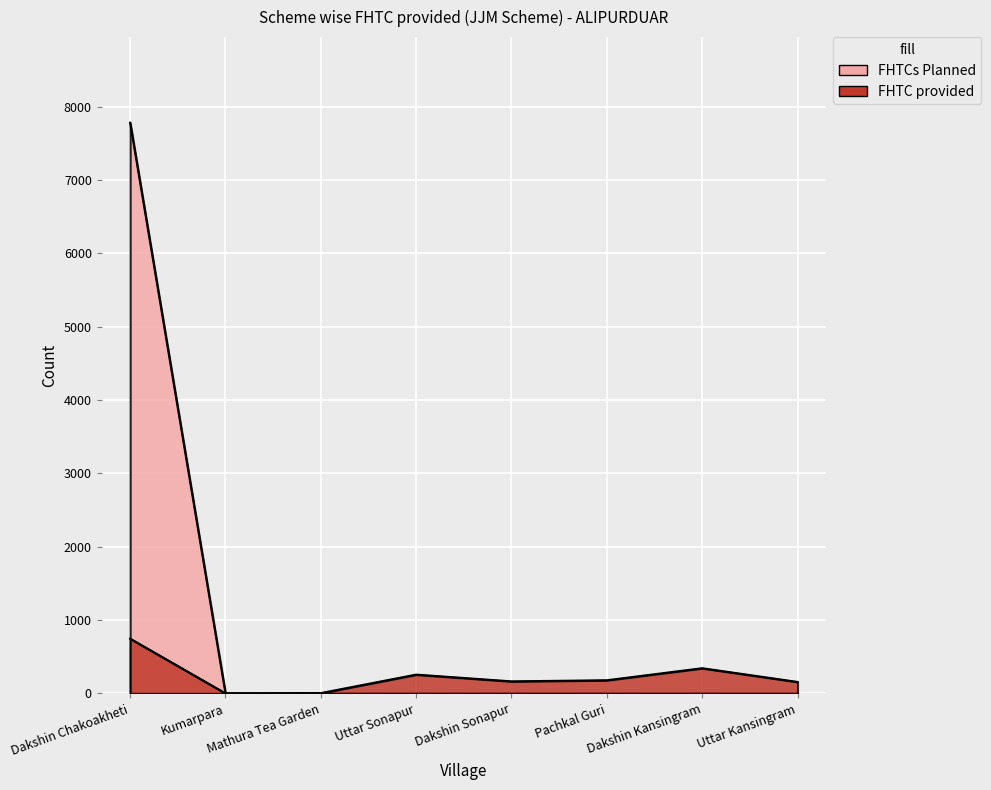

True or false: FHTCs Planned has more than 0 interior local peaks.

False